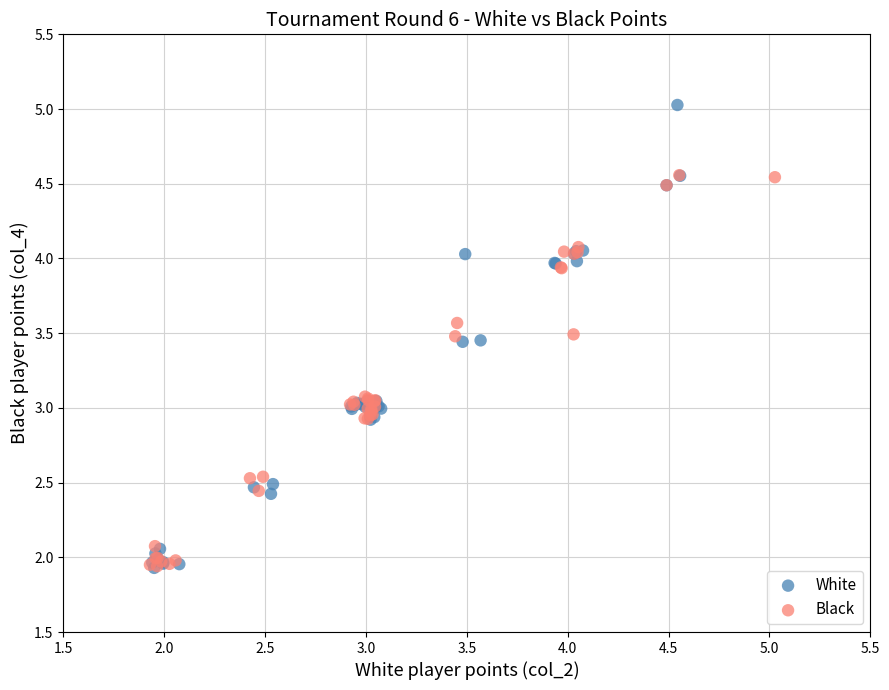

Which series reaches the maximum Y coordinate?

White